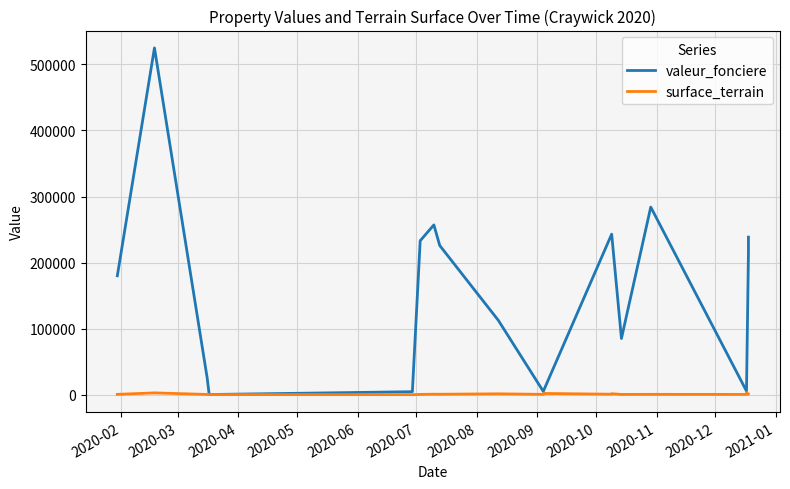

What position from the left is 2021-01?

12